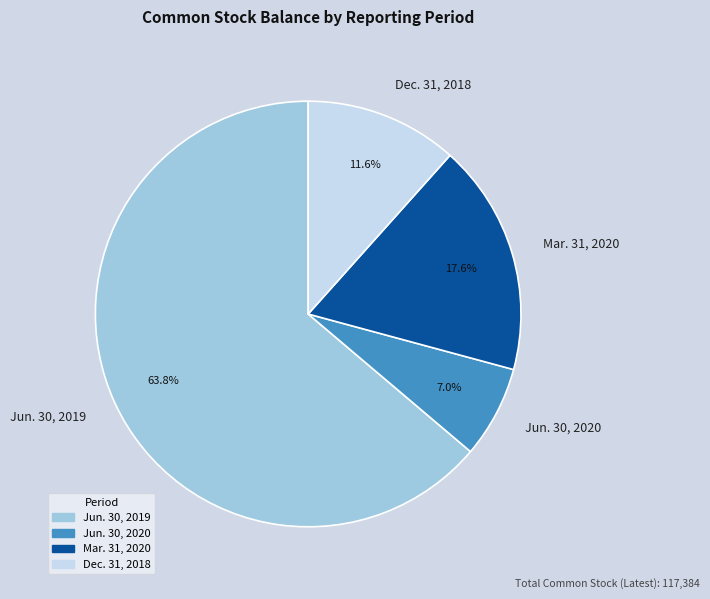

Which has a higher value, Jun. 30, 2019 or Mar. 31, 2020?

Jun. 30, 2019